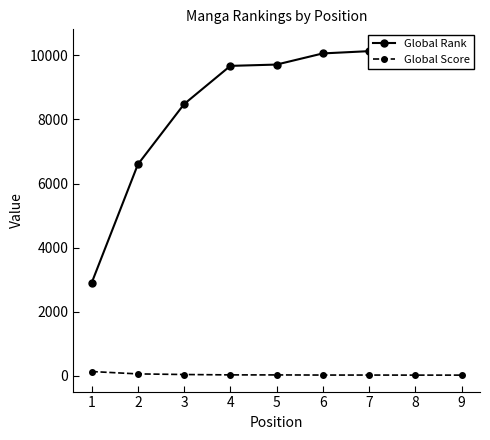

True or false: Global Rank and Global Score cross at least once.

False